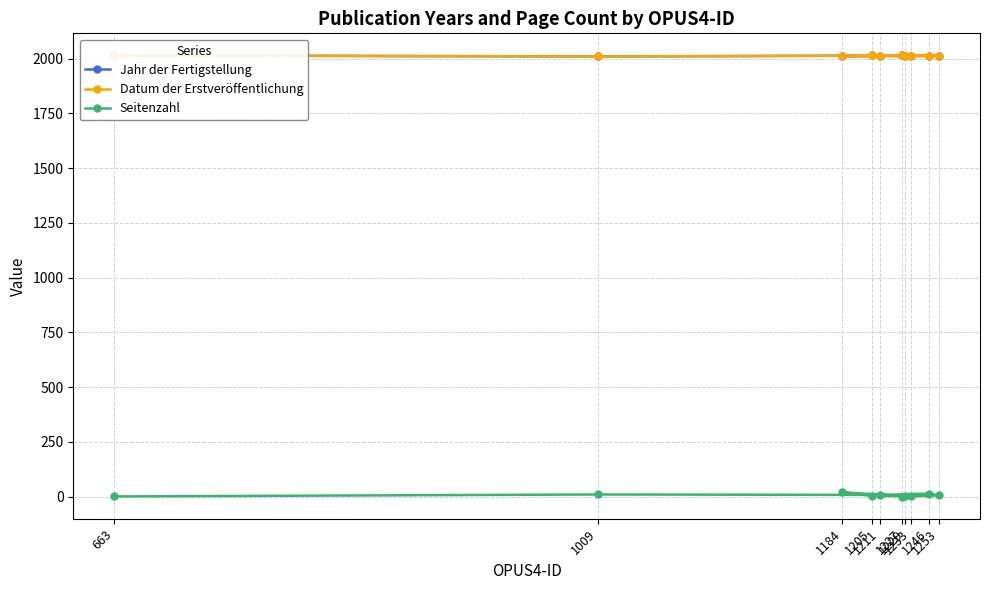

Which category has the highest value across all series?

663